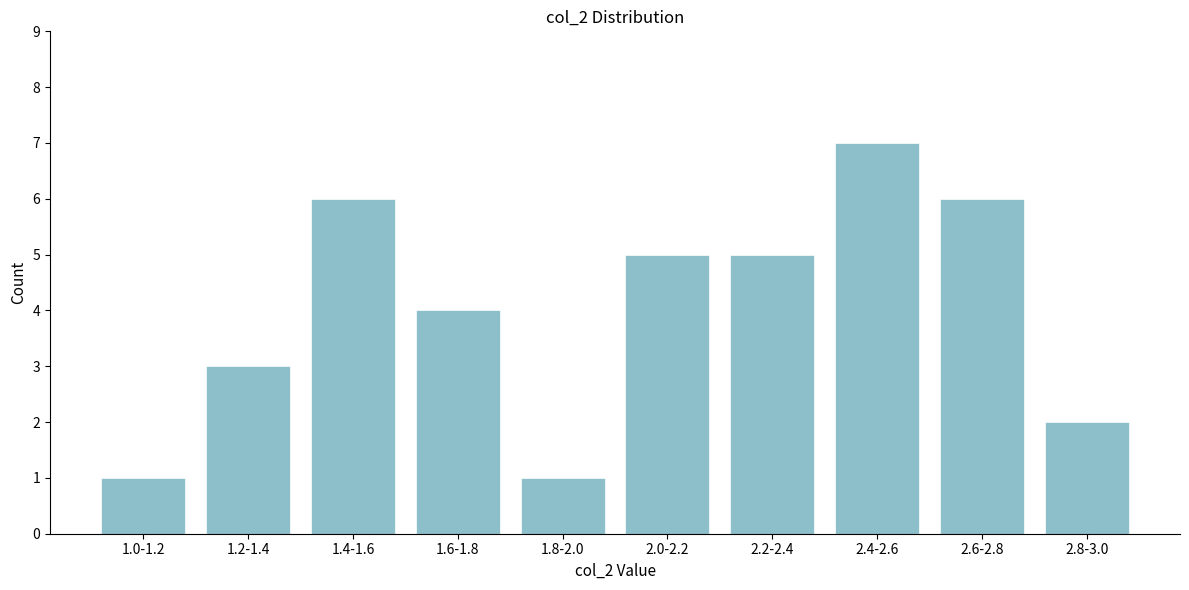

Reading right to left, what are all the values shown in this chart?

2.8-3.0=2	2.6-2.8=6	2.4-2.6=7	2.2-2.4=5	2.0-2.2=5	1.8-2.0=1	1.6-1.8=4	1.4-1.6=6	1.2-1.4=3	1.0-1.2=1